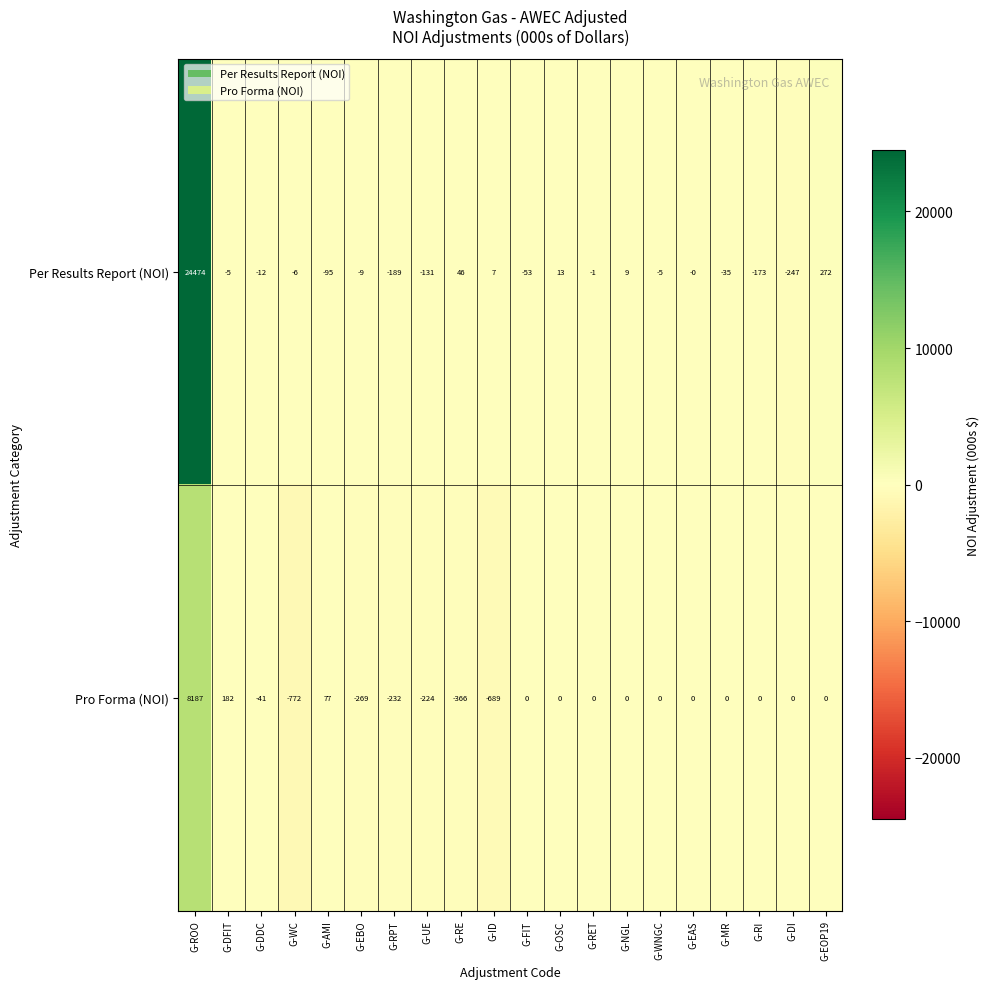

Is it true that Pro Forma (NOI) equals 4925 at G-OSC?

False